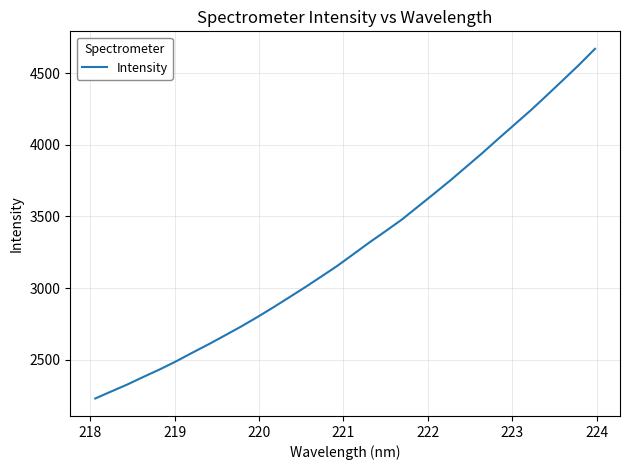

Is this an area chart (filled region under the line)?

No